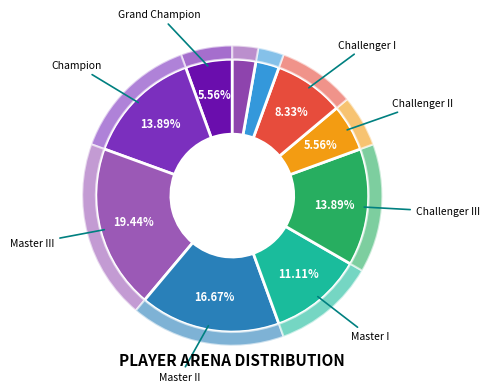

Which category has the biggest portion of the pie?

Master III